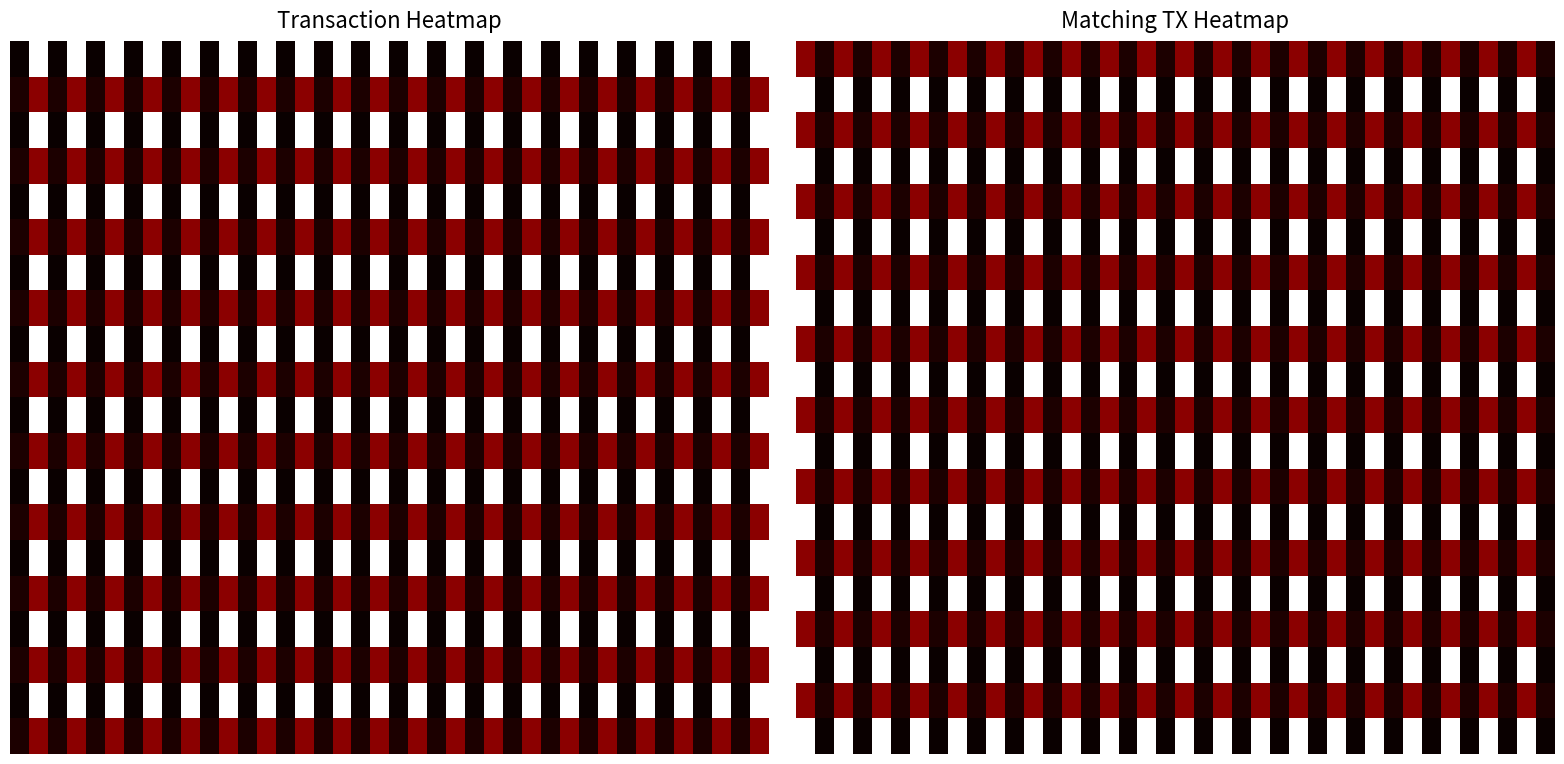

At how many categories does at least one series exceed 6?

20